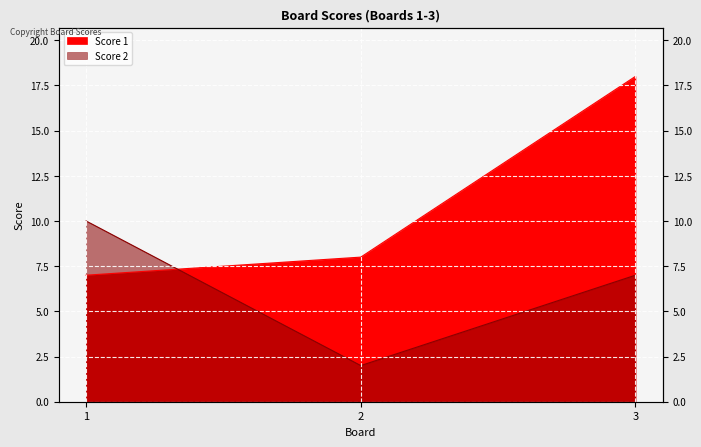

What is the average value of the Score 2 series?

6